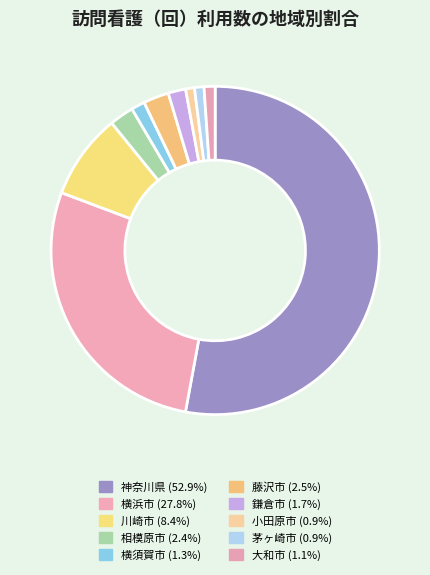

To the nearest percent, what is the difference between the 神奈川県 and 鎌倉市 slice percentages?

51%